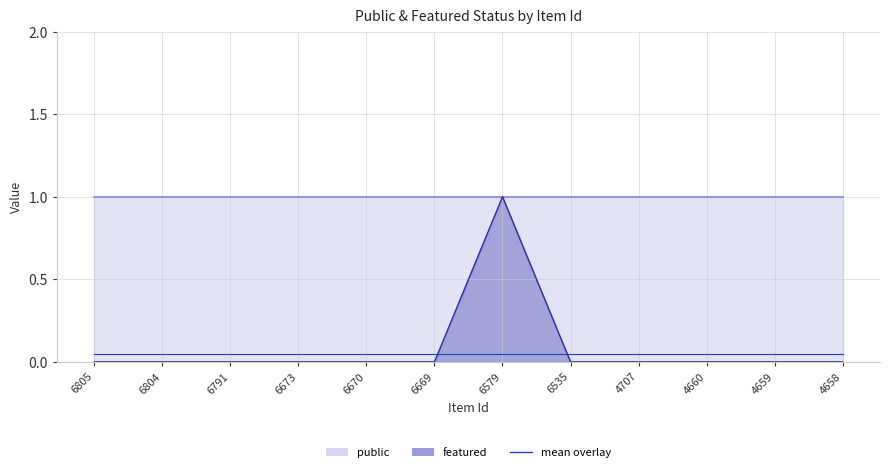

Reading right to left, list all the values displayed in this chart.

0	0	0	0	0	1	0	0	0	0	0	0